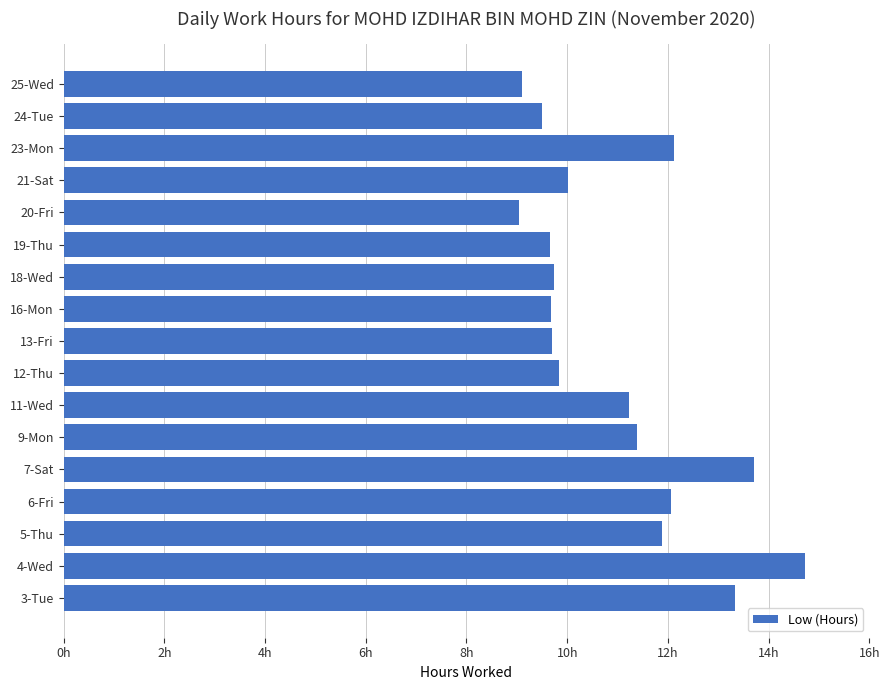

Does the chart contain any negative values?

No